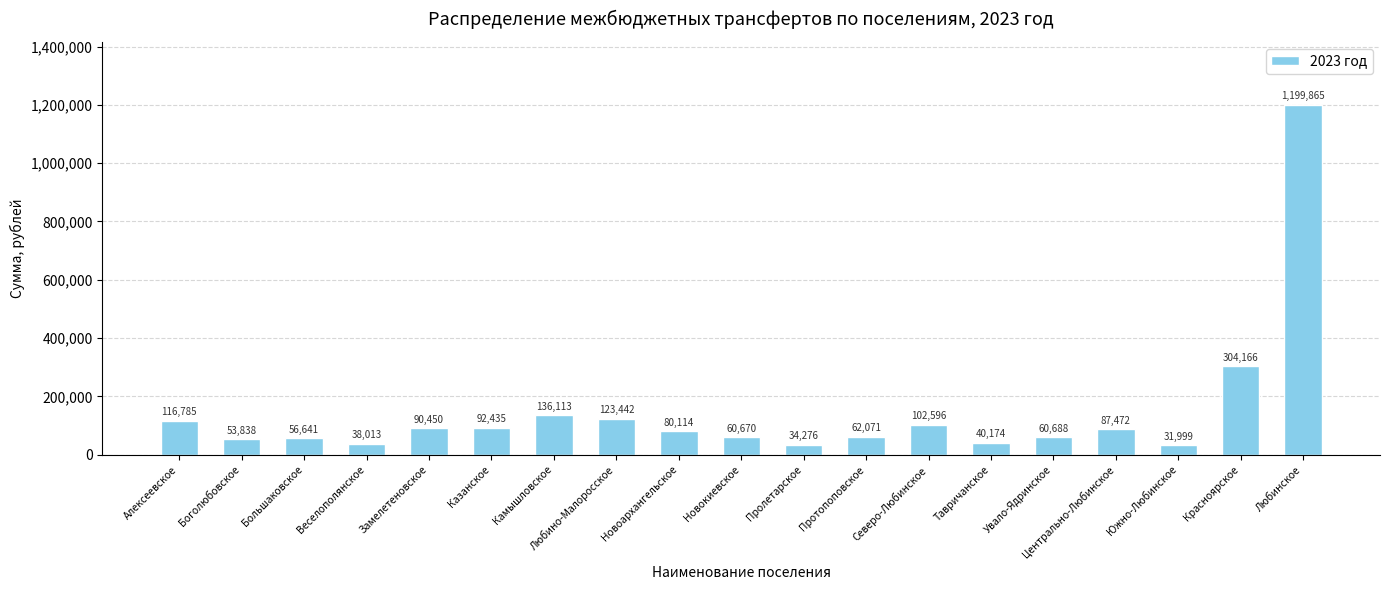

At which label does the data first exceed 80114?

Алексеевское